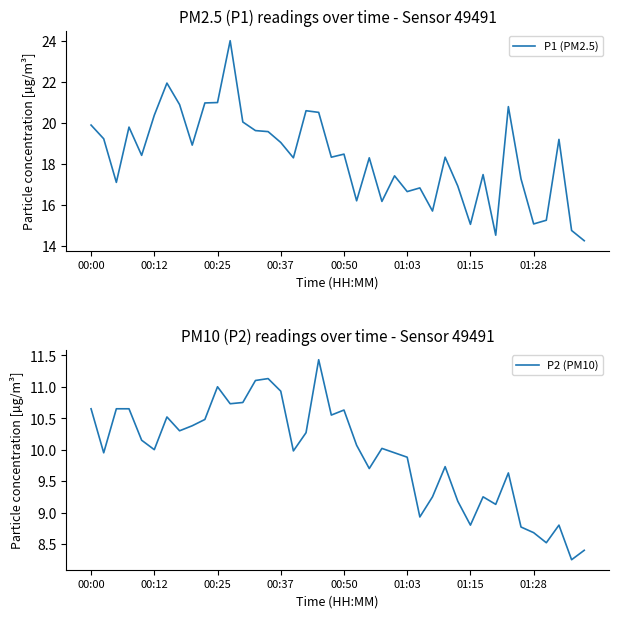

Which category has the lowest value in the P2 (PM10) series?

38